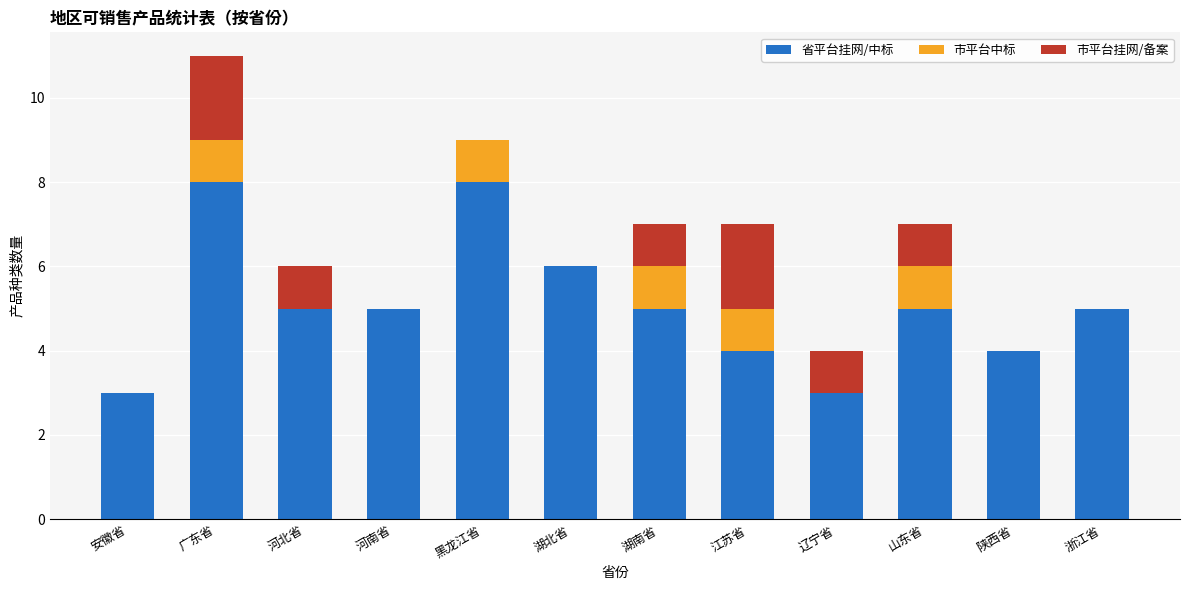

The 省平台挂网/中标 series shows 2 at 浙江省. True or false?

False